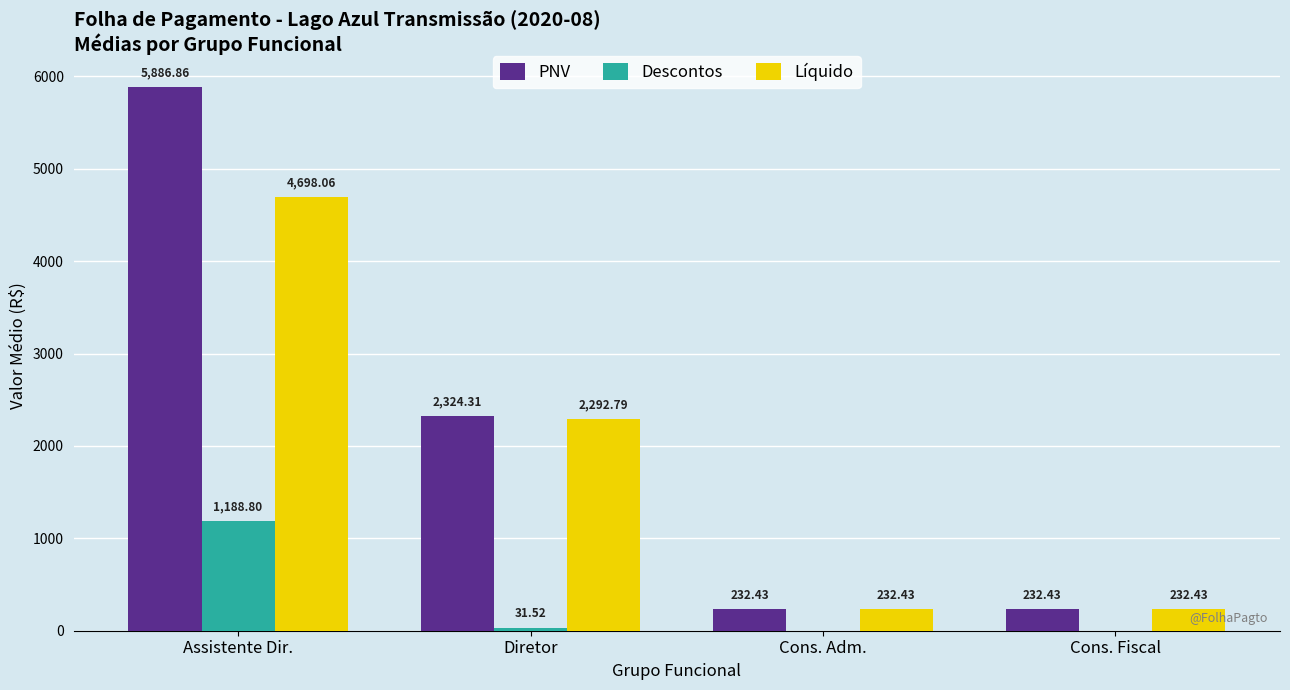

Where does the Líquido series first go above 2292?

Assistente Dir.